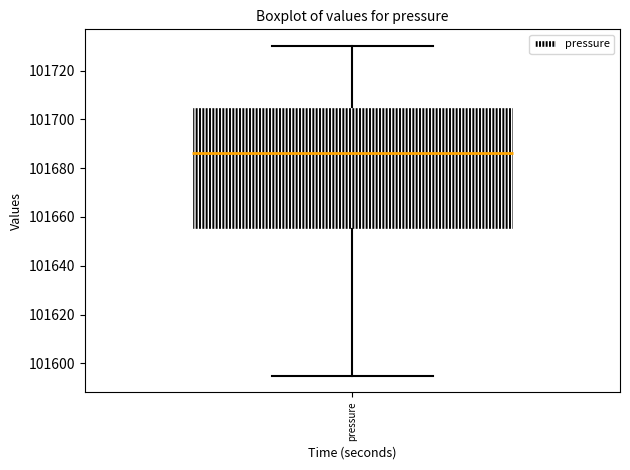

Read this box plot against the y-axis: the position of the median line, the range covered by the box, and the ends of both whiskers. The values are not printed on the chart, so give them approximately, as read against the axis.

median 101686, box 101656 to 101704, whiskers 101594 to 101730